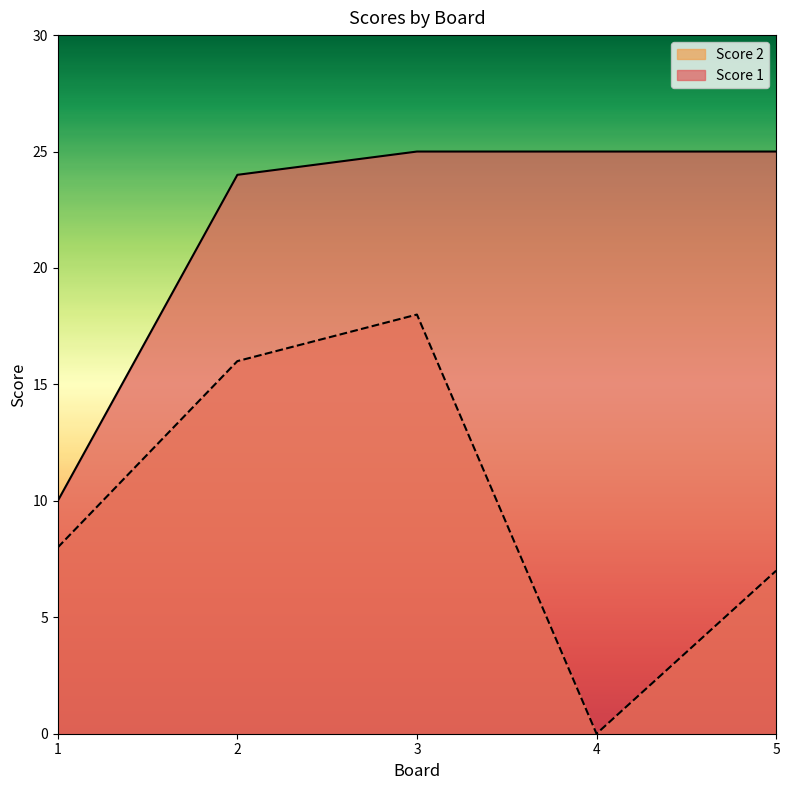

What are all the series names shown in the legend?

Score 2, Score 1